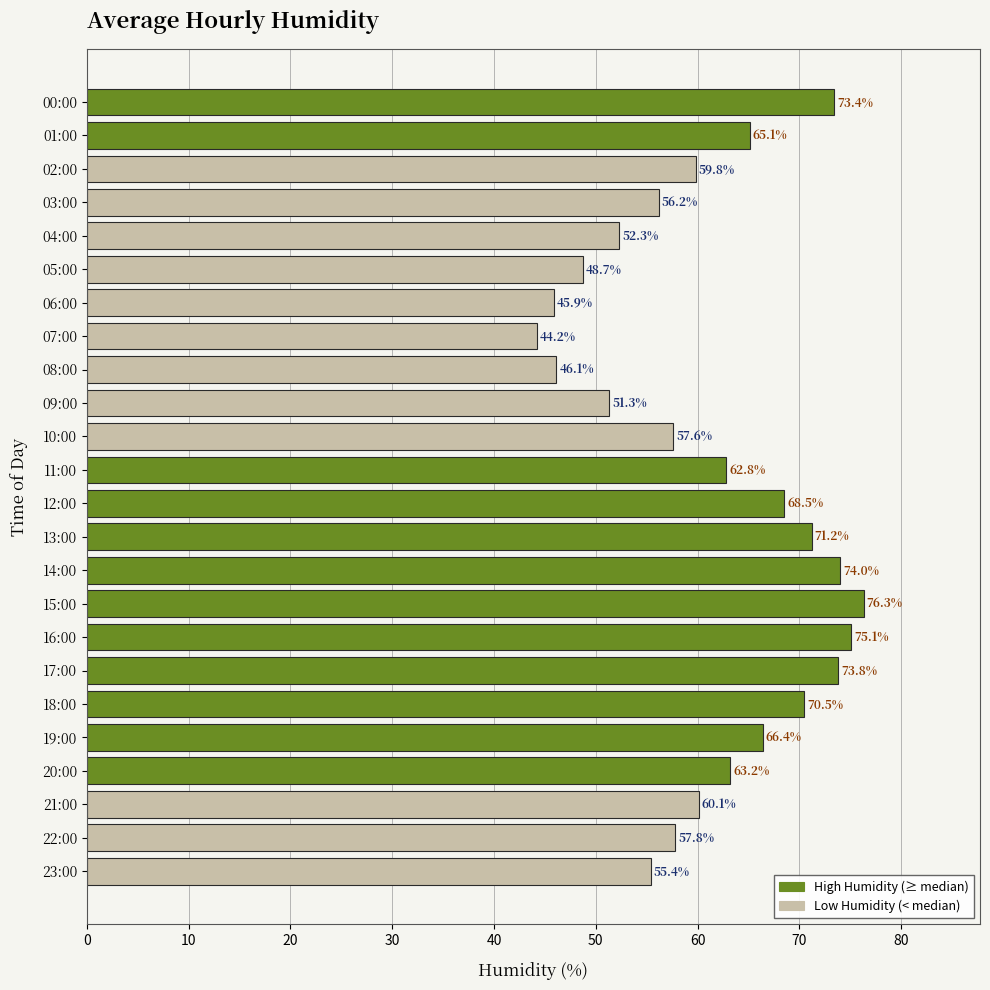

Reading top to bottom, transcribe all the data shown in this chart.

73.4	65.1	59.8	56.2	52.3	48.7	45.9	44.2	46.1	51.3	57.6	62.8	68.5	71.2	74.0	76.3	75.1	73.8	70.5	66.4	63.2	60.1	57.8	55.4